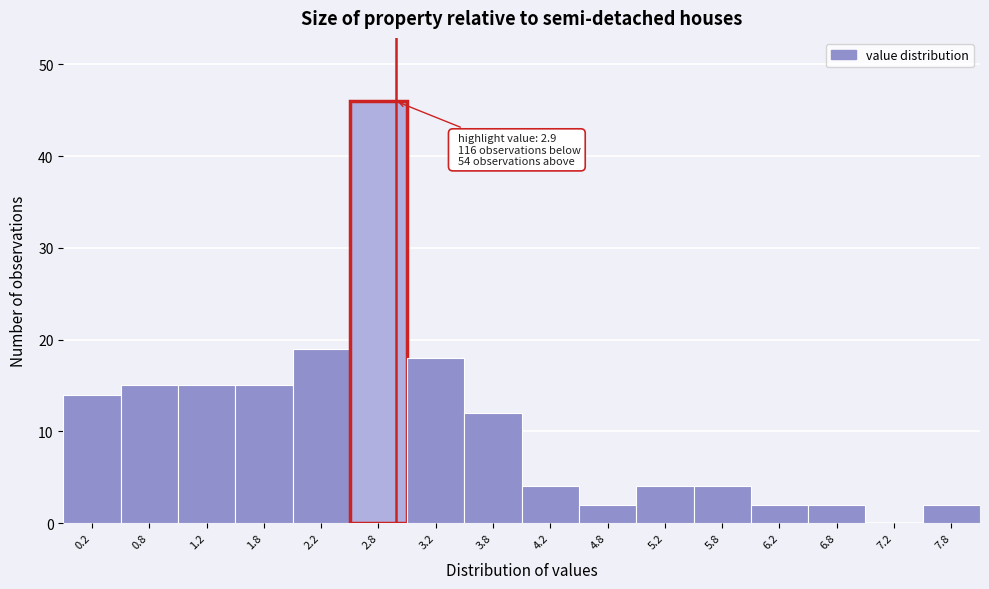

Over which range of the x-axis is the bar tallest?

2.5 to 3.0